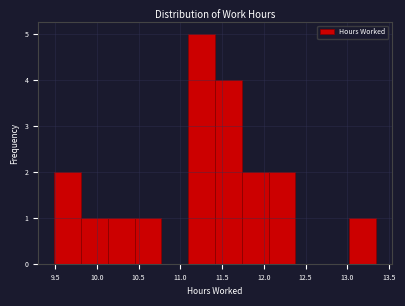

How tall is the bar that spans 11.75 to 12.05 on the x-axis? Neither the bar edges nor the heights are printed on the chart, so give them approximately, as read against the axes.

2